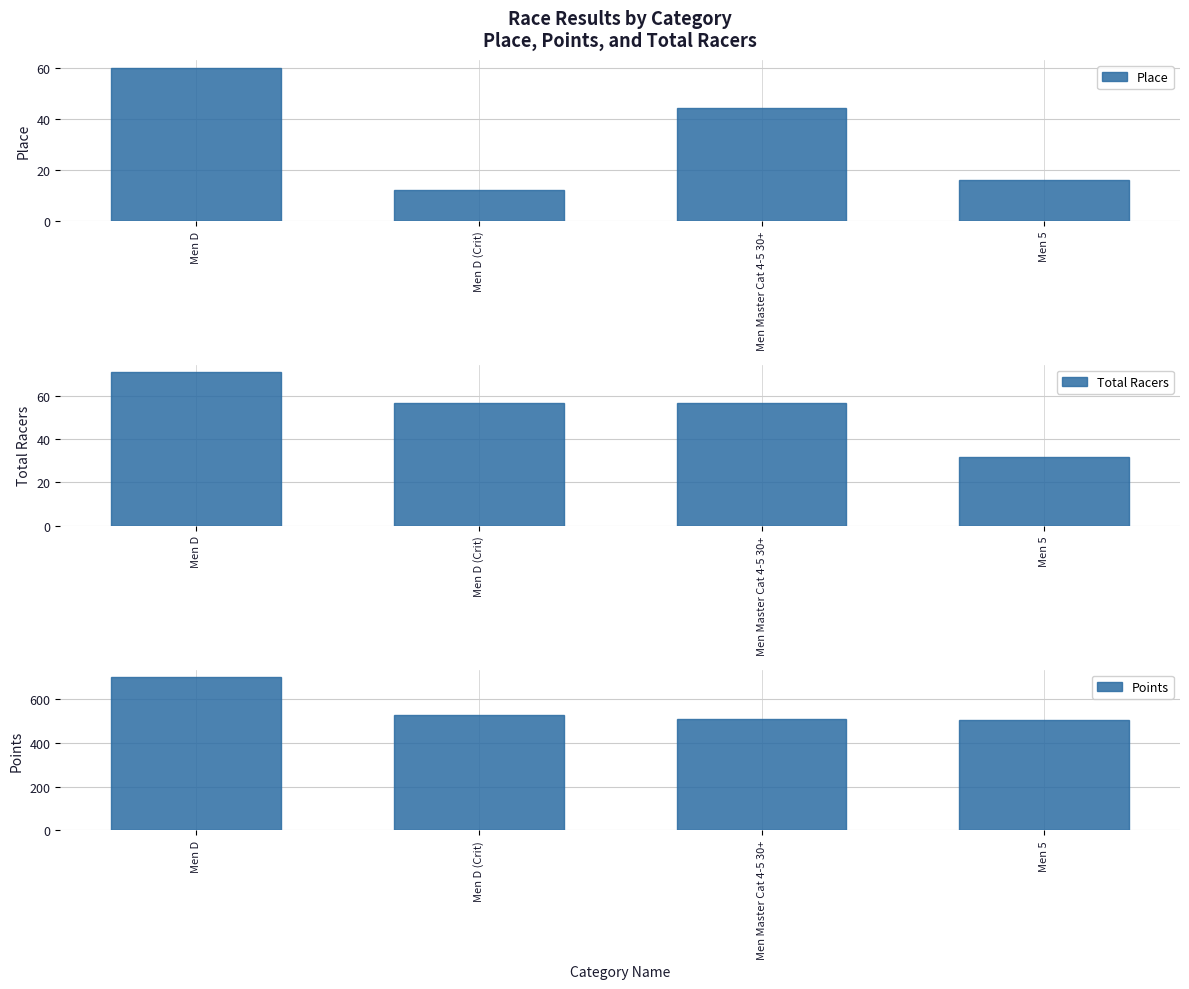

What is the difference between the maximum and minimum values in the Points series?

194.3